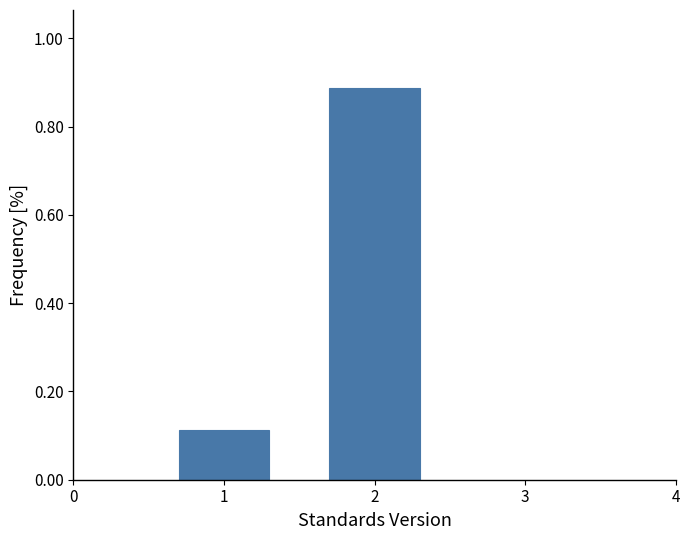

What is the sum of all values?

1.0